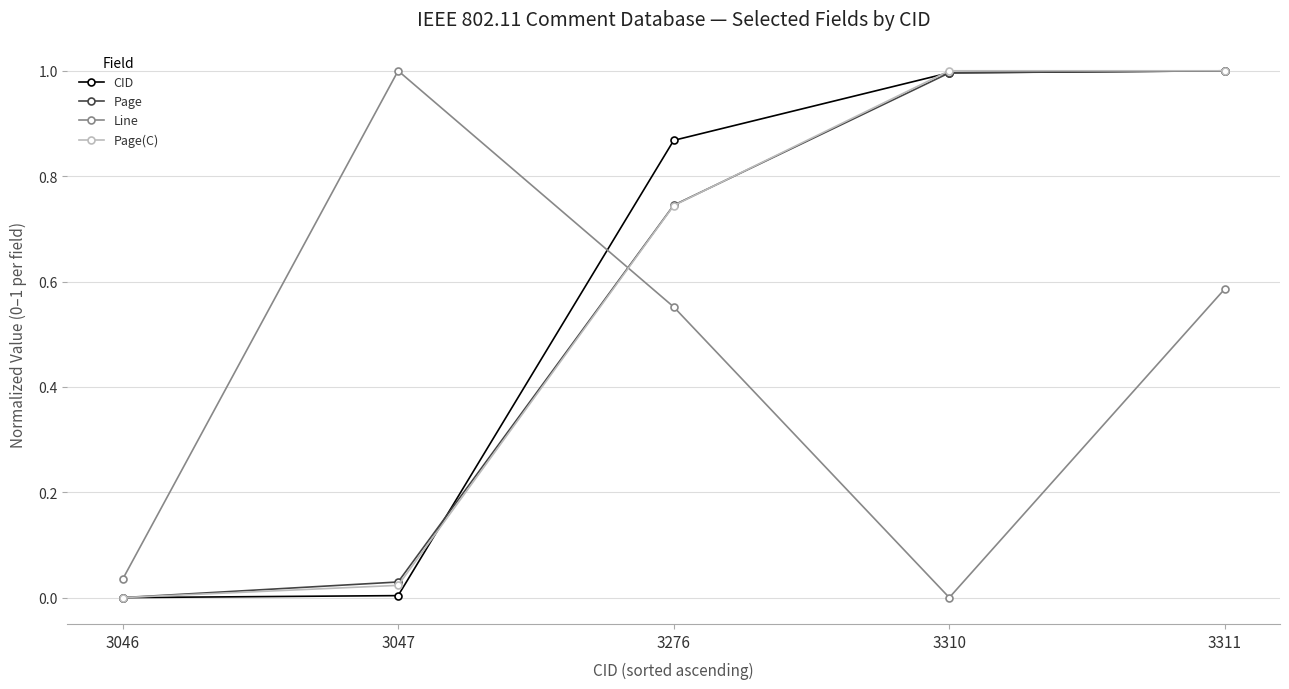

At which label does Page(C) reach its minimum?

3046